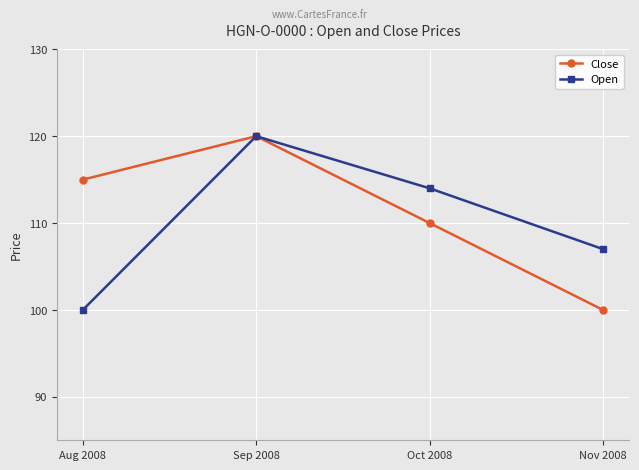

How many categories are shown in the chart?

4